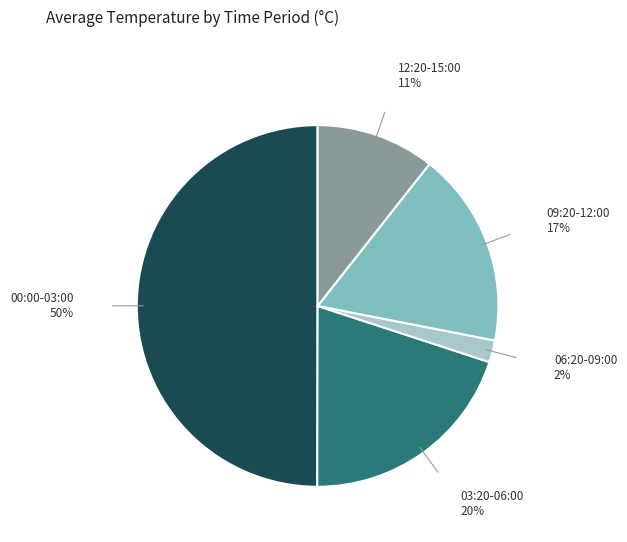

To the nearest percent, what is the difference between the largest and smallest slice percentages?

48%